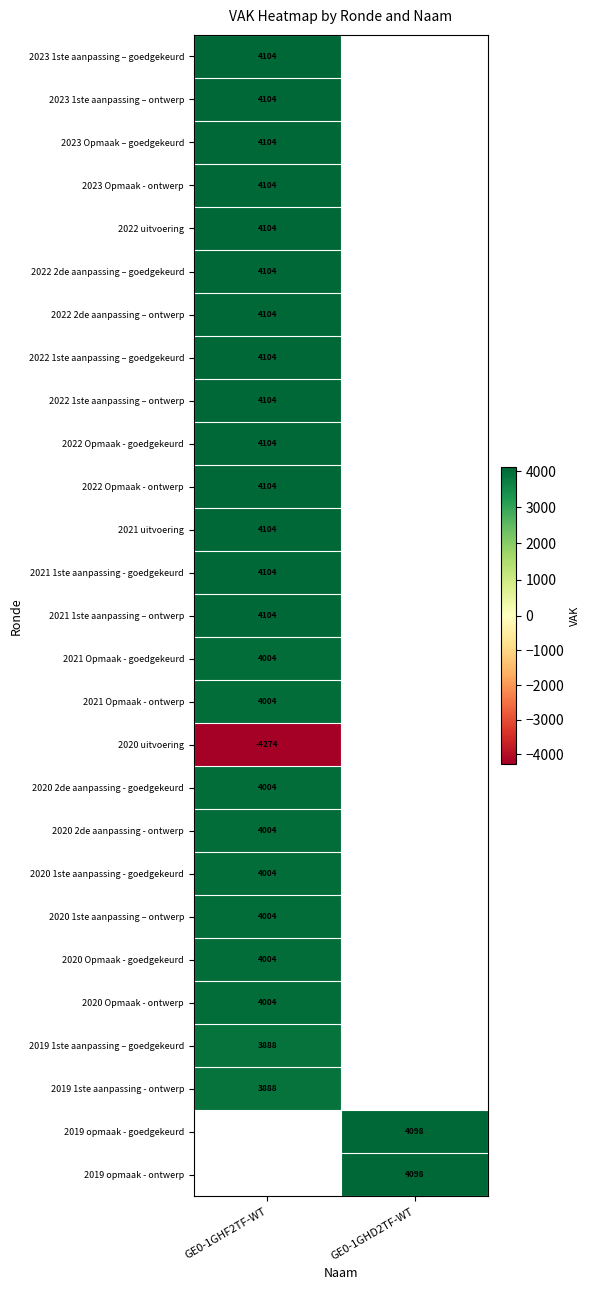

True or false: 2020 2de aanpassing - ontwerp has a value of 6604 at GE0-1GHF2TF-WT.

False